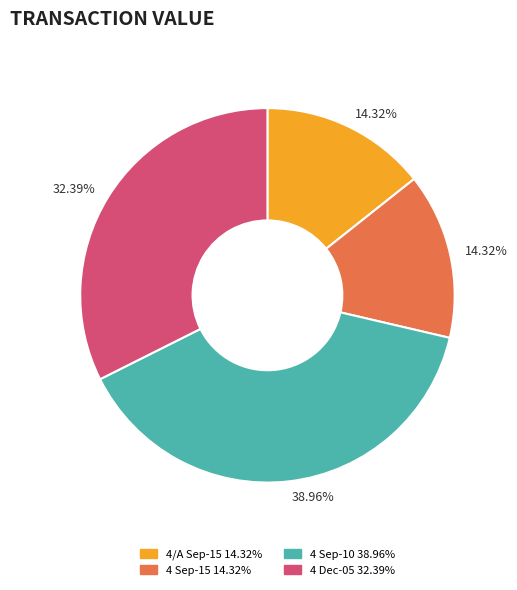

Does any single category account for the majority?

No